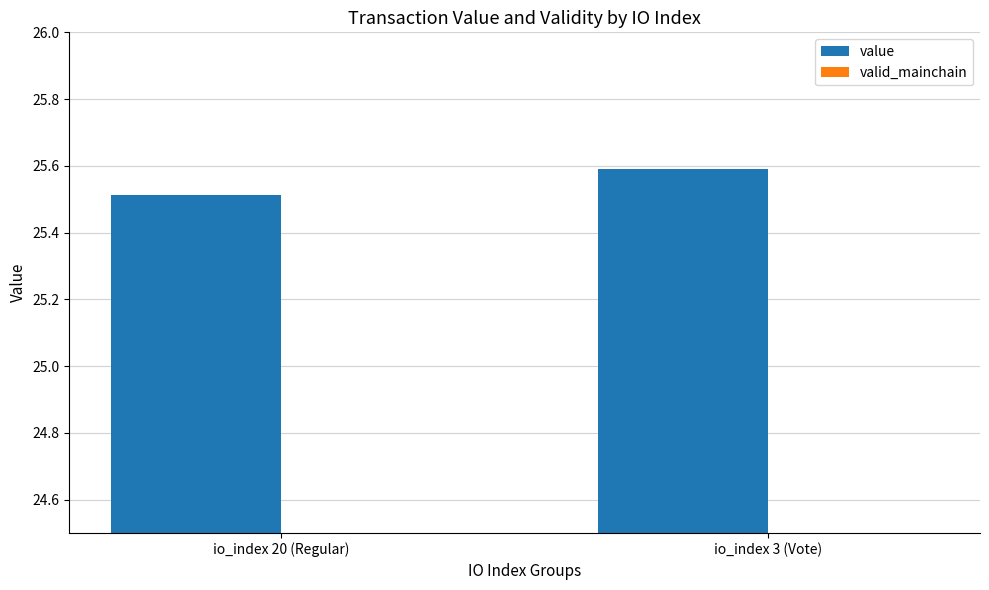

How many categories are shown in the chart?

2